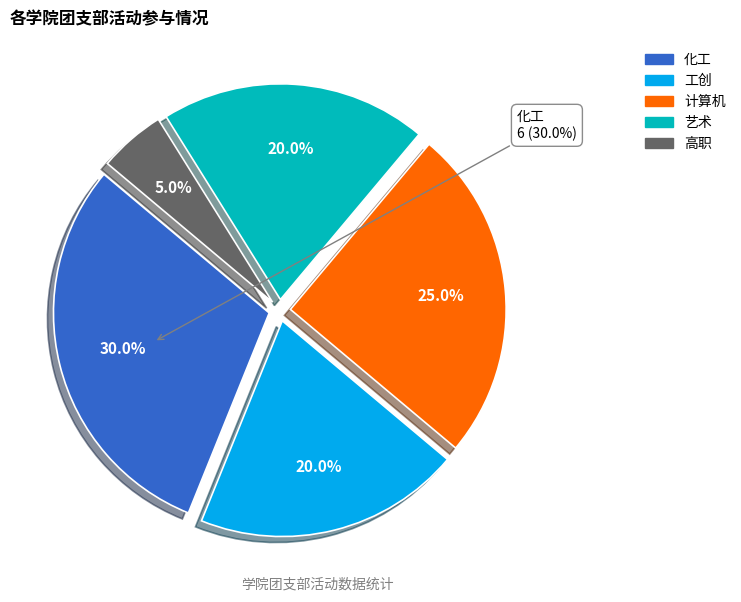

How many slices are in this pie chart?

5